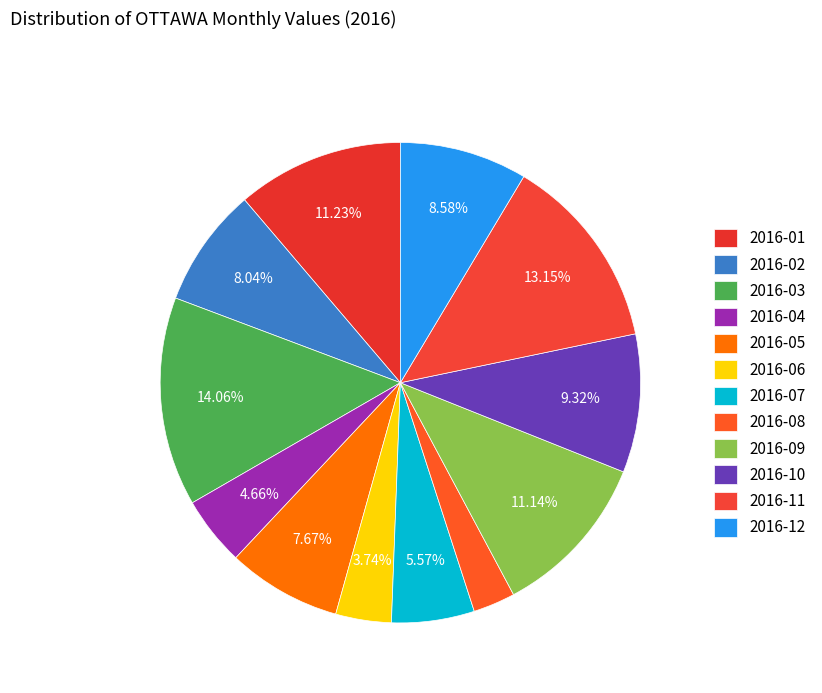

To the nearest percent, what portion does 2016-08 represent?

3%